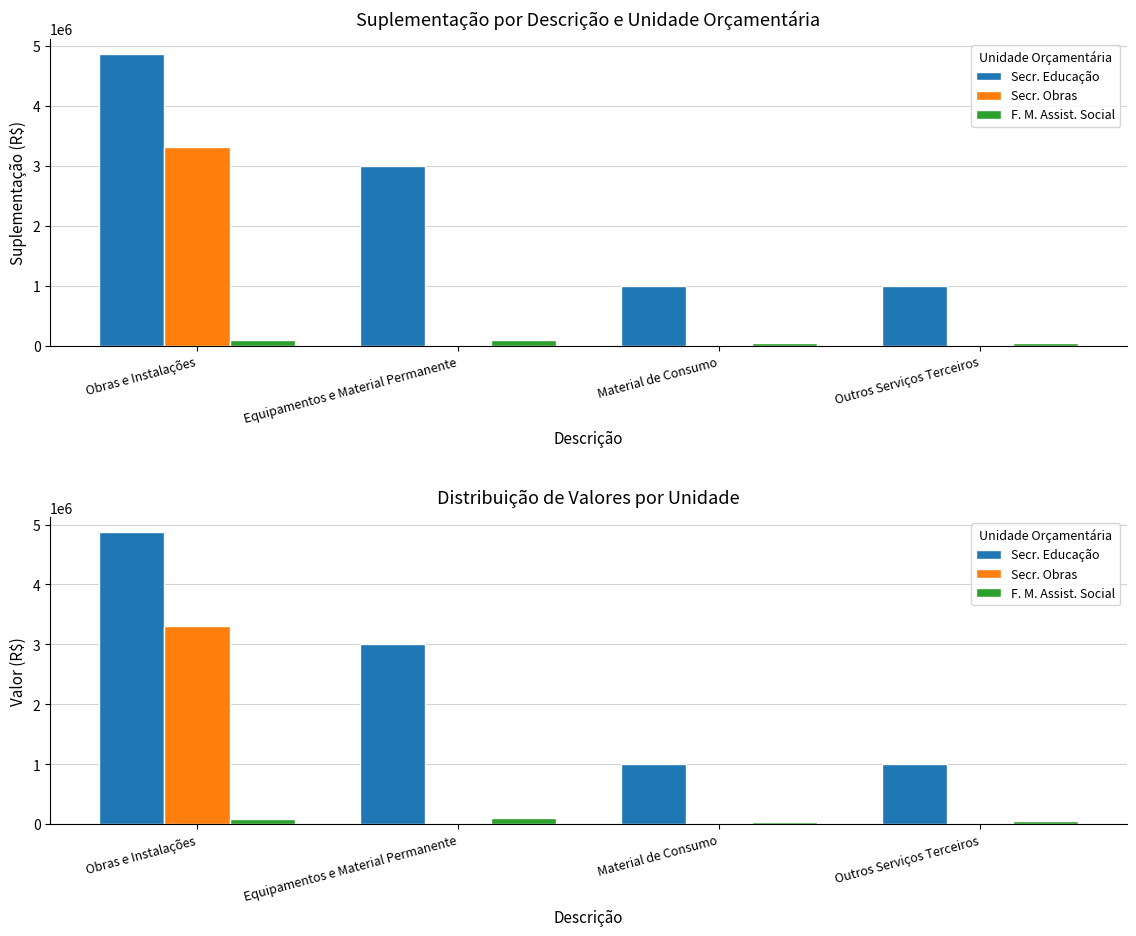

What is the total value across all series at Outros Serviços Terceiros?

1050000.0